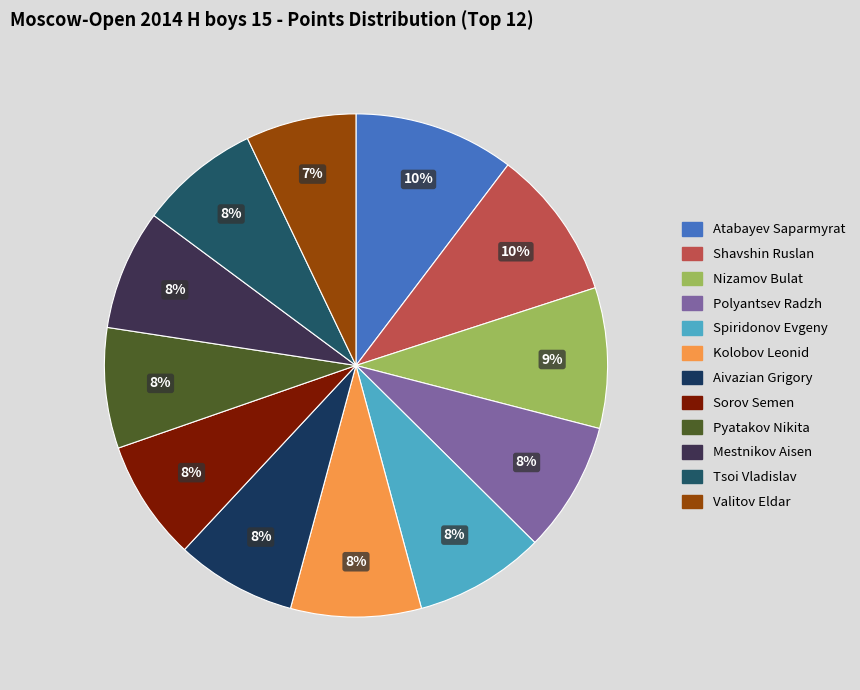

To the nearest percent, what portion does Polyantsev Radzh represent?

8%